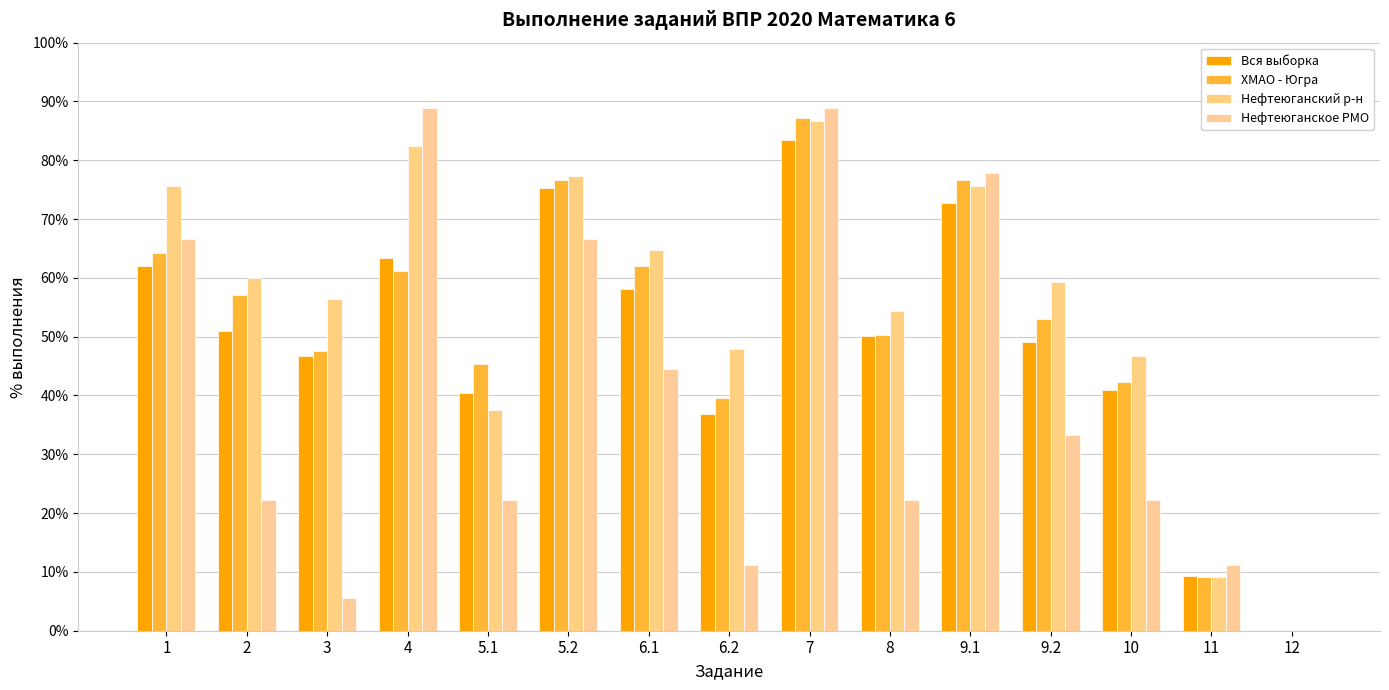

Are the bars horizontal?

No